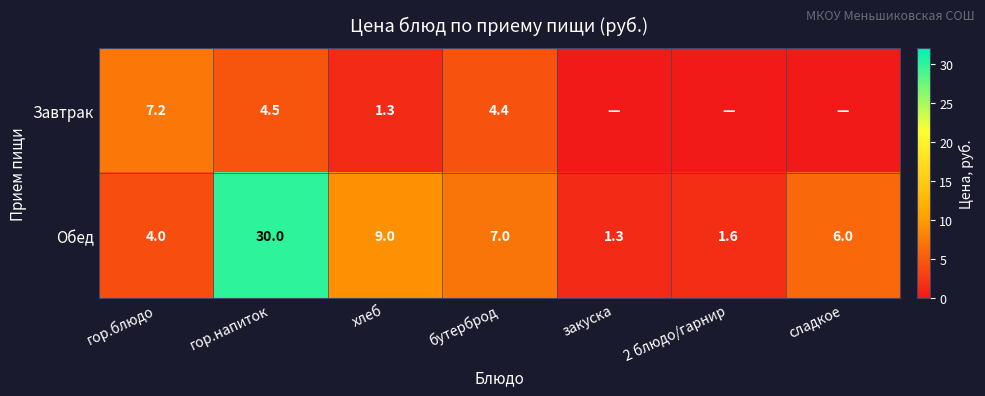

What is the average value of the Обед series?

8.4